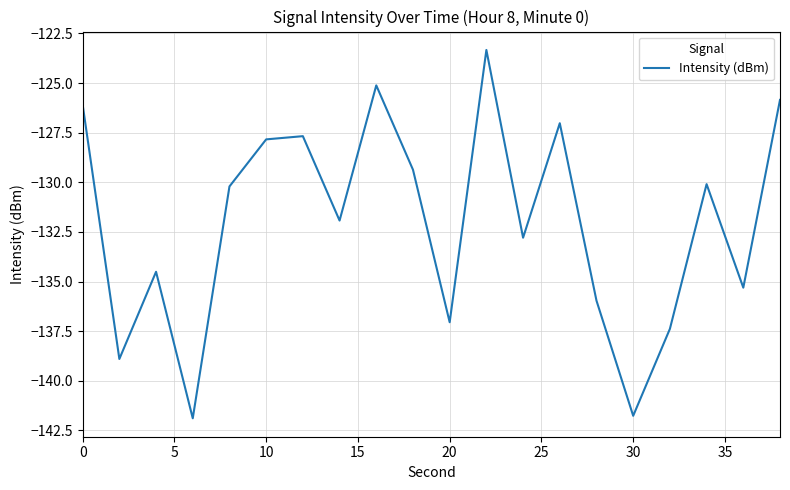

What is the minimum value shown in the chart?

-141.9